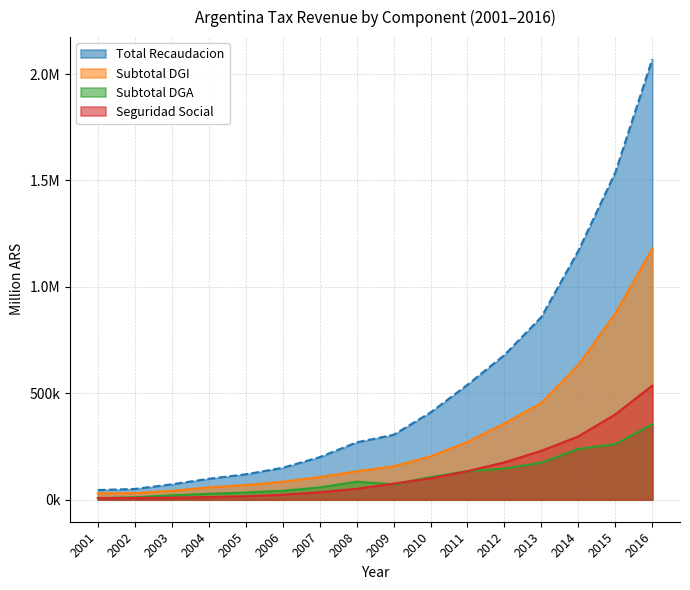

At how many categories does at least one series exceed 238237?

9